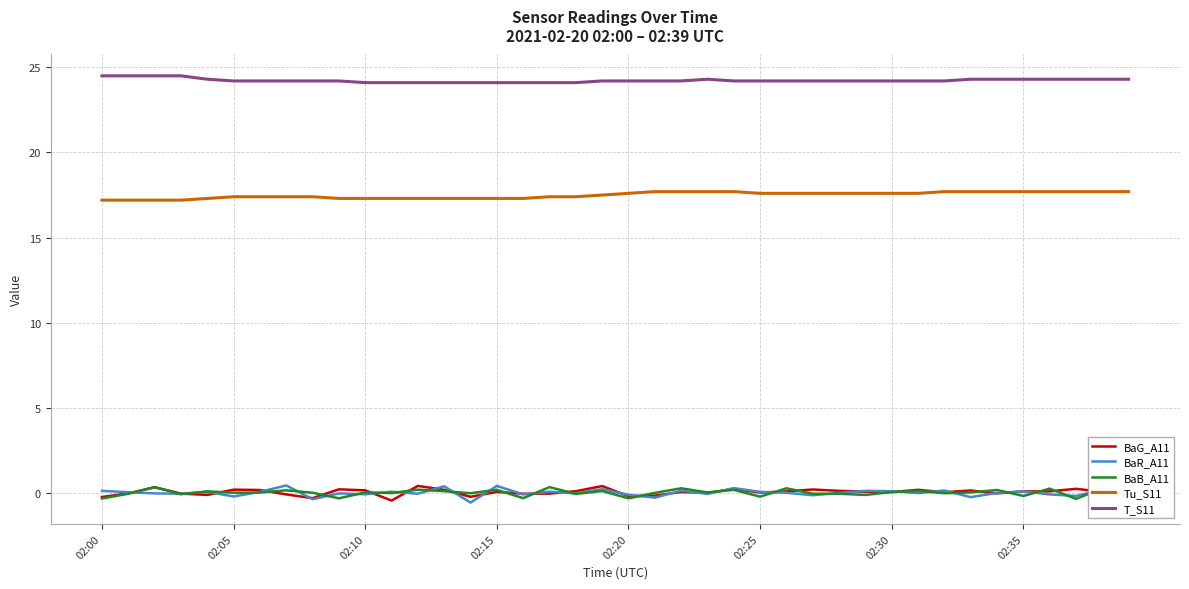

What are all the series names shown in the legend?

BaG_A11, BaR_A11, BaB_A11, Tu_S11, T_S11